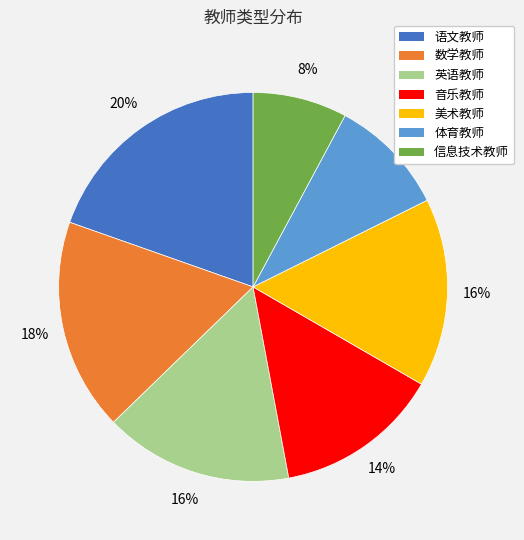

True or false: 英语教师 accounts for 26% of the total.

False